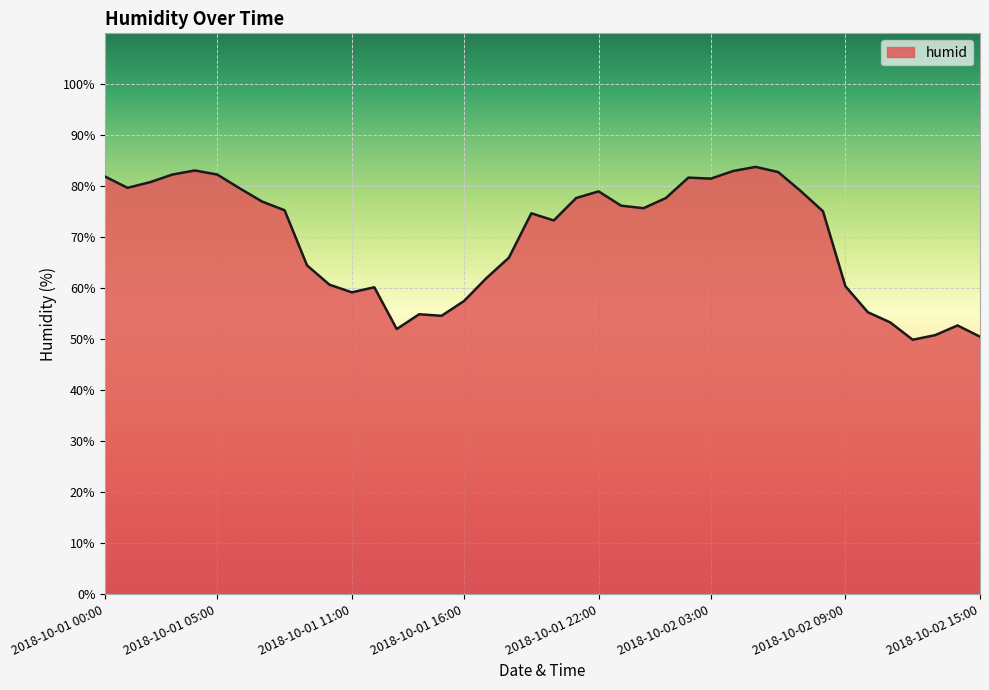

What is the difference between the maximum and minimum values?

33.9